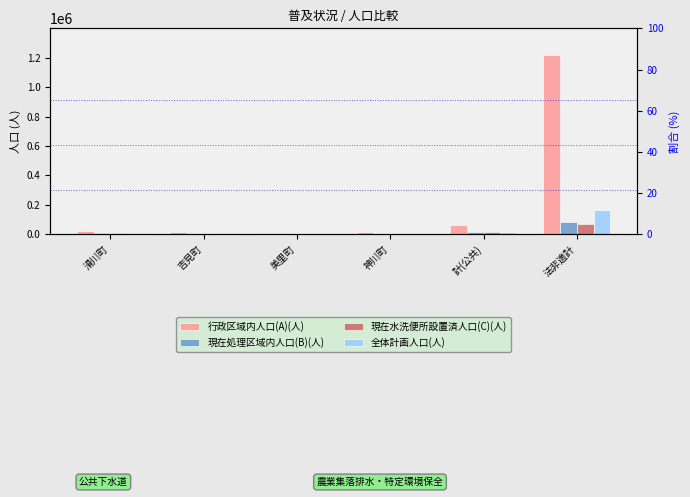

Which category has the highest value in the 現在水洗便所設置済人口(C)(人) series?

法非適計